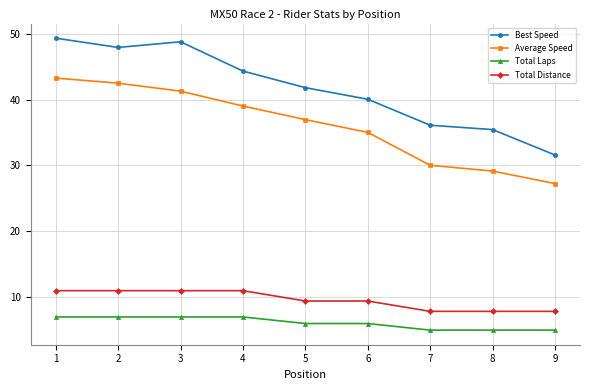

What is the lowest value of the Total Laps series?

5.0